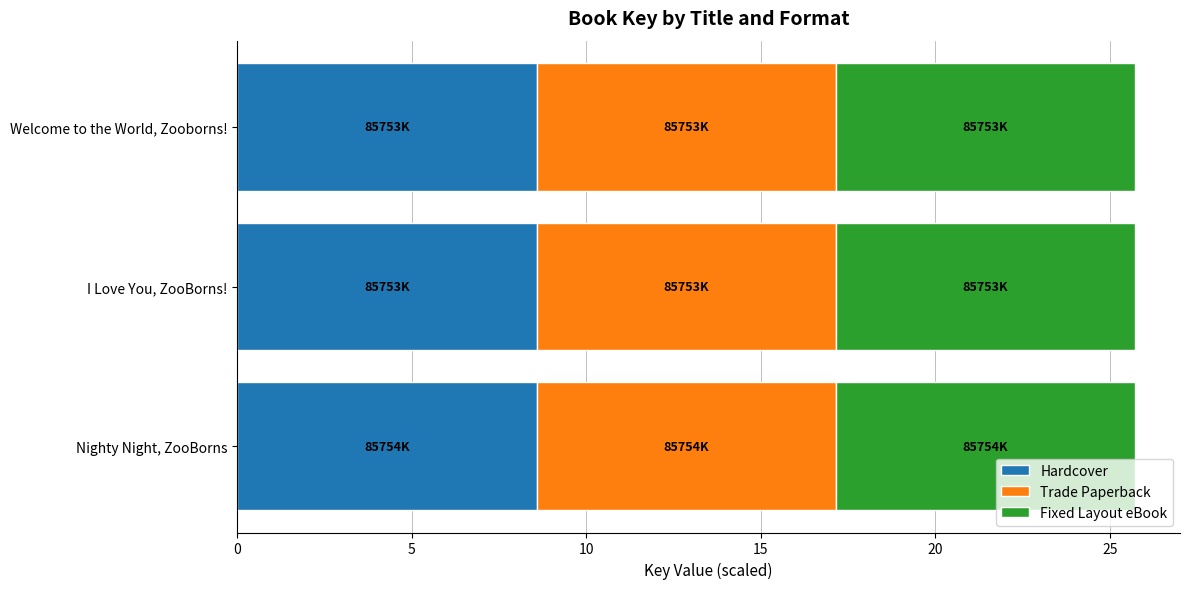

Count the Hardcover values in the range 8 to 9.

3